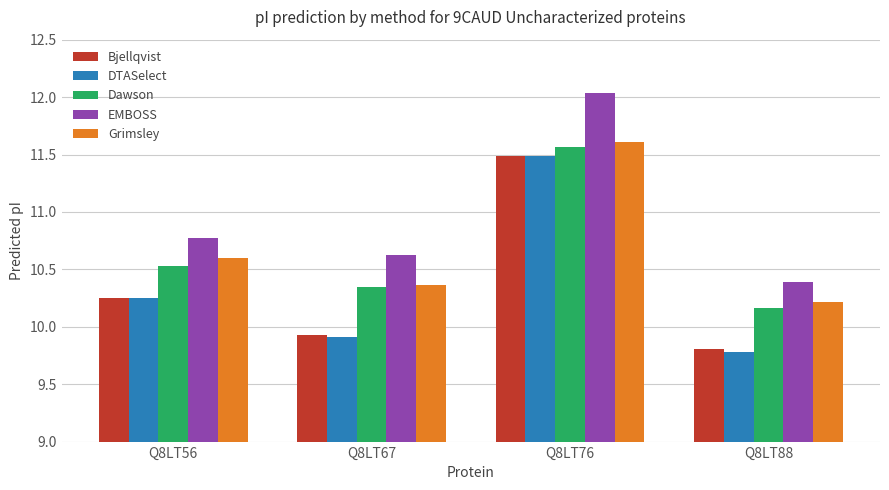

What is the maximum value for Bjellqvist?

11.5